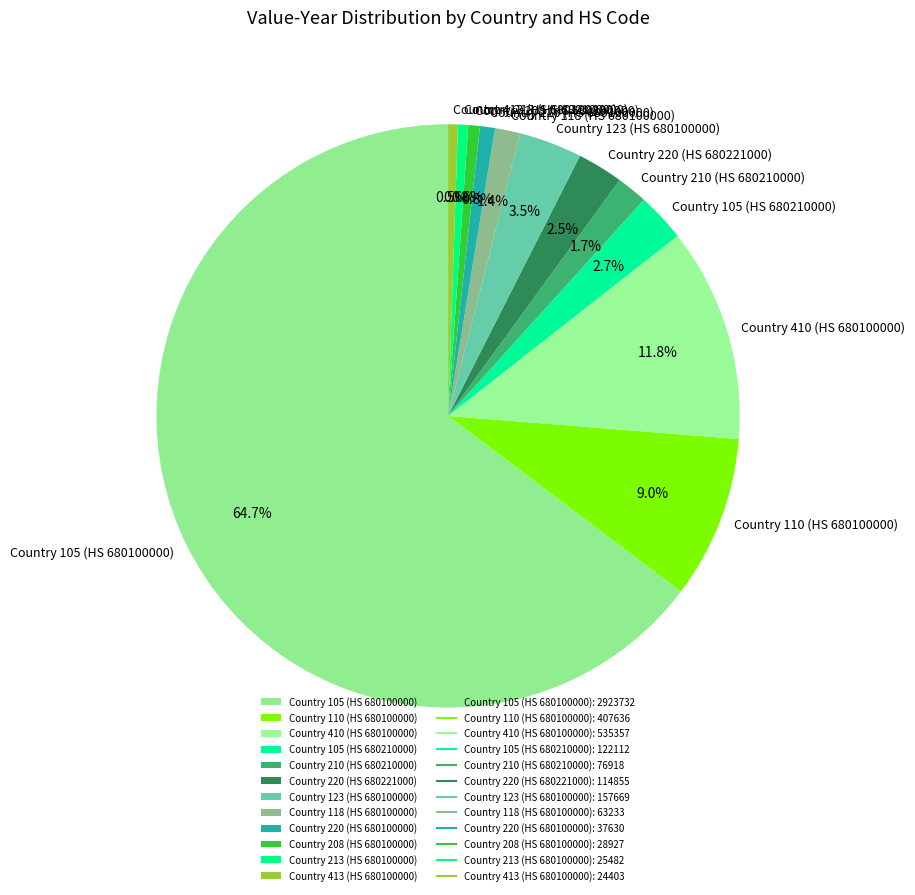

To the nearest percent, what is the combined percentage of Country 413 (HS 680100000) and Country 210 (HS 680210000)?

2%